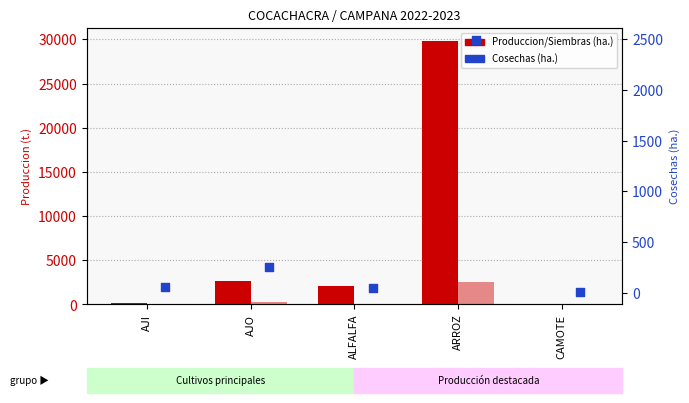

Which series has the largest total across all categories?

Produccion (t.)